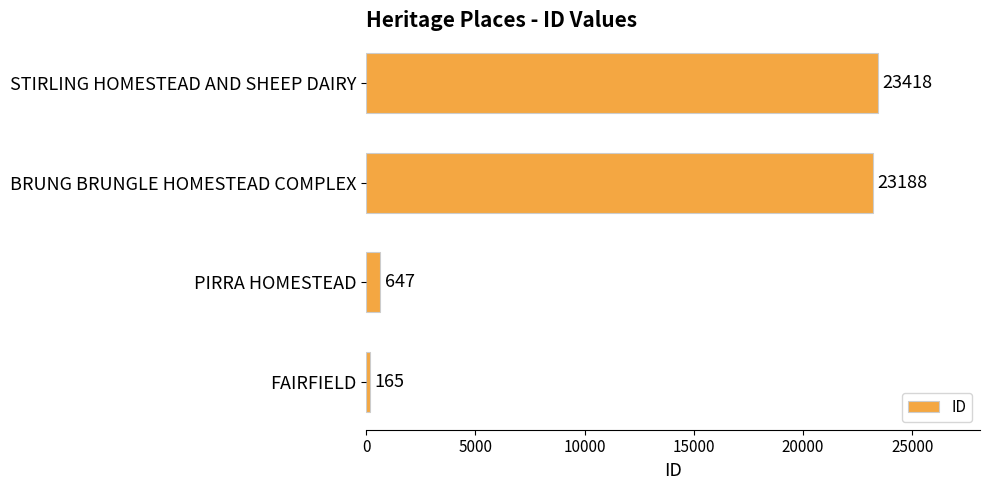

Count the number of data series in this chart.

1